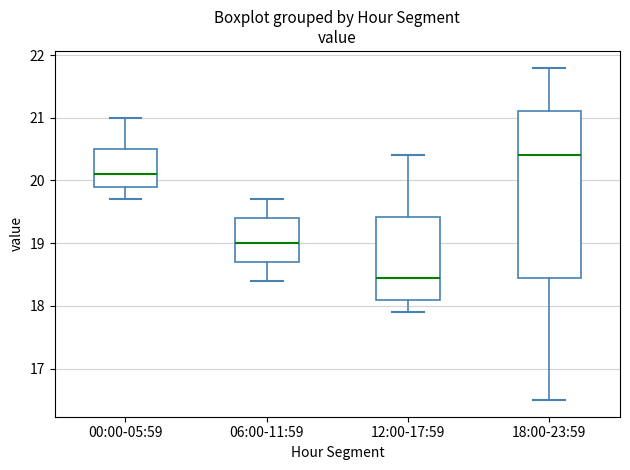

Reading left to right, transcribe this box plot: for each box, give where its median line is, the range the box spans, and where its two whiskers end, as read against the y-axis. The values are not printed on the chart, so give them approximately, as read against the axis.

00:00-05:59: median 20.1, box 19.9 to 20.5, whiskers 19.7 to 21.0
06:00-11:59: median 19.0, box 18.7 to 19.4, whiskers 18.4 to 19.7
12:00-17:59: median 18.5, box 18.1 to 19.4, whiskers 17.9 to 20.4
18:00-23:59: median 20.4, box 18.5 to 21.1, whiskers 16.5 to 21.8